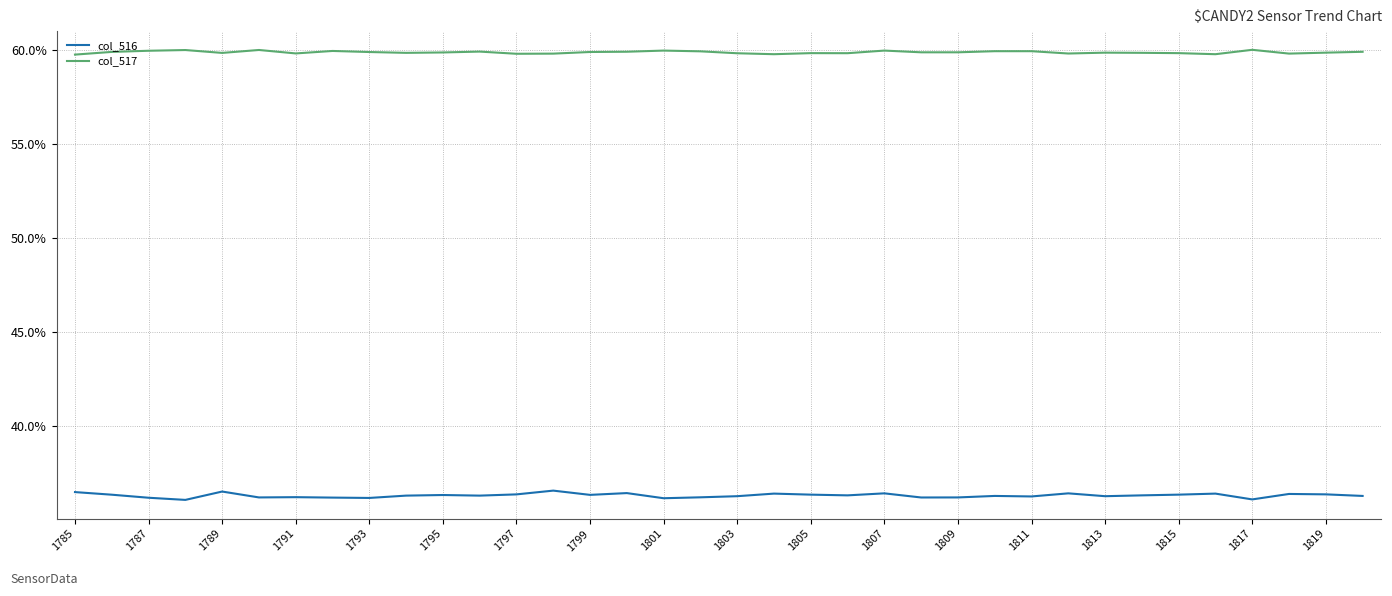

True or false: col_517 and col_516 intersect in this chart.

False